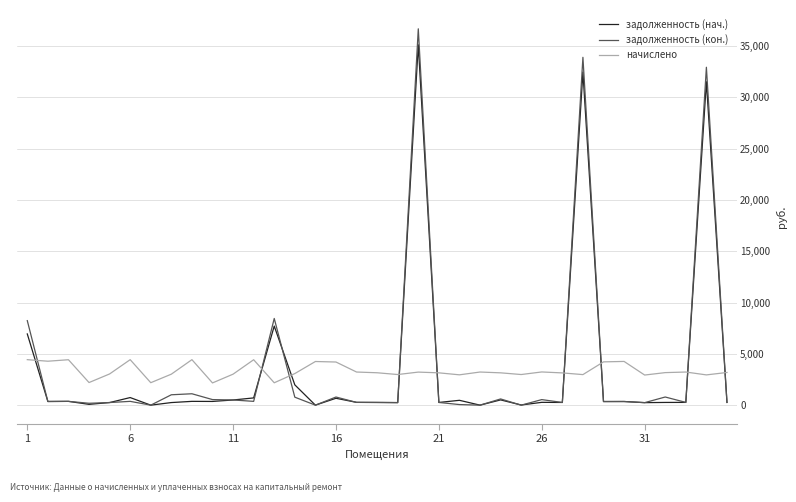

Does the chart display data point markers on the line(s)?

No